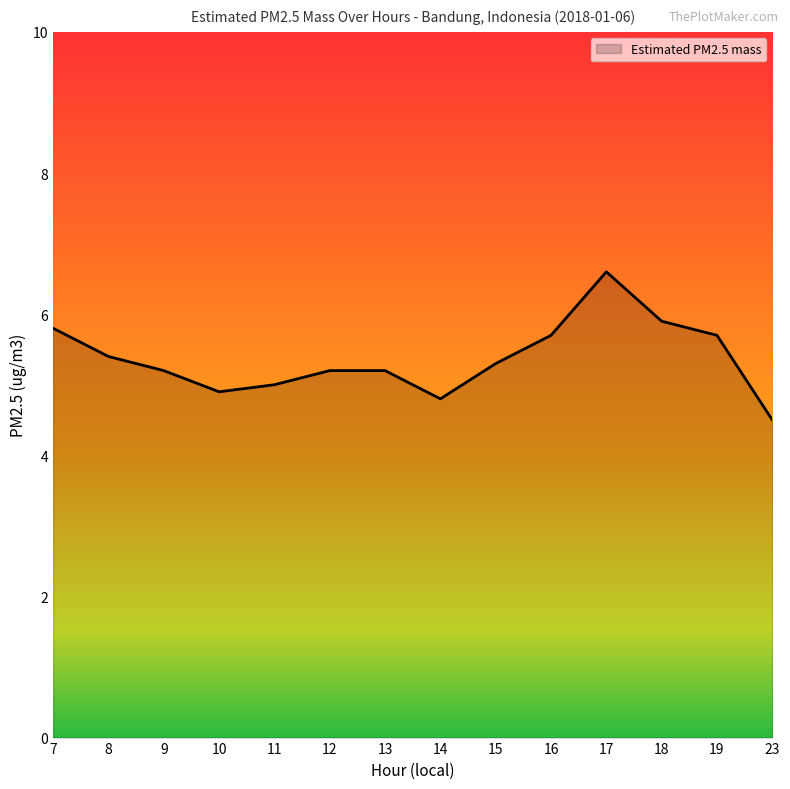

What is the average value?

5.4